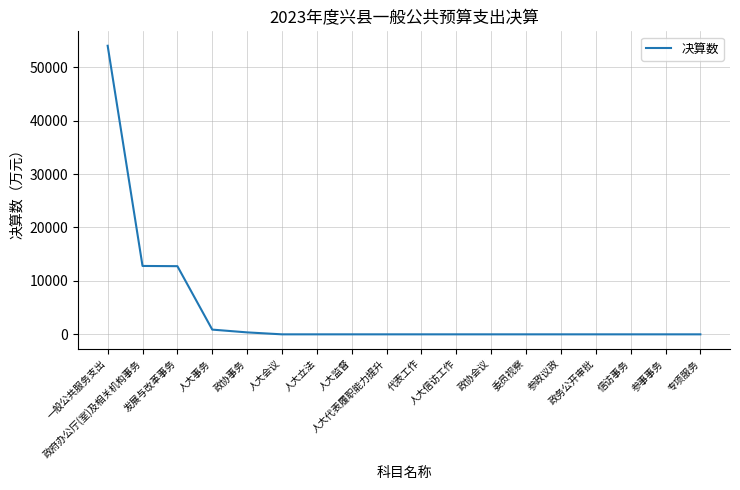

Is it true that the value at 人大代表履职能力提升 is 30723?

False